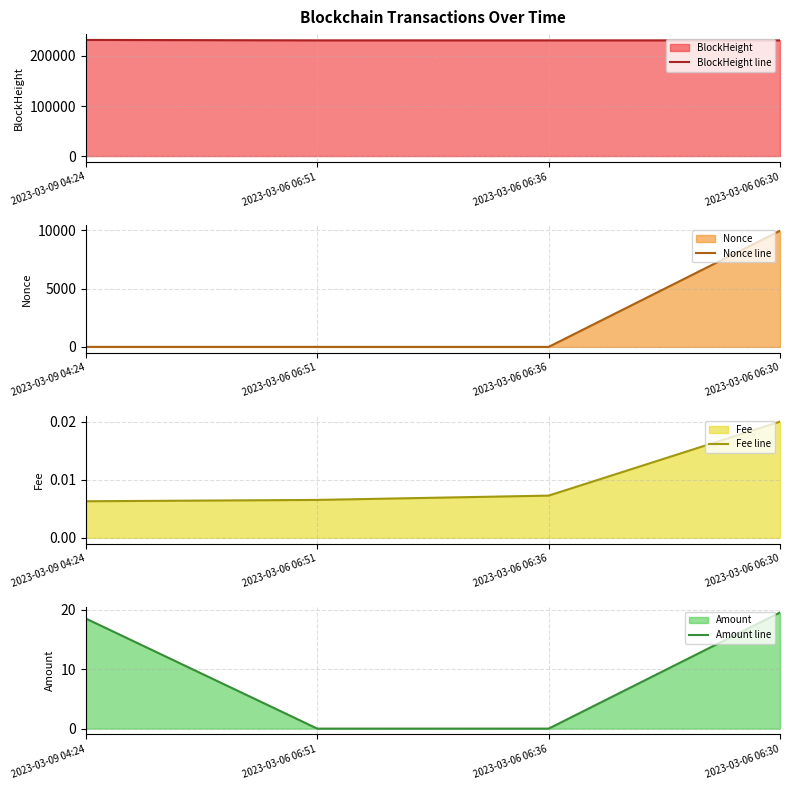

Does the chart have visible grid lines?

Yes